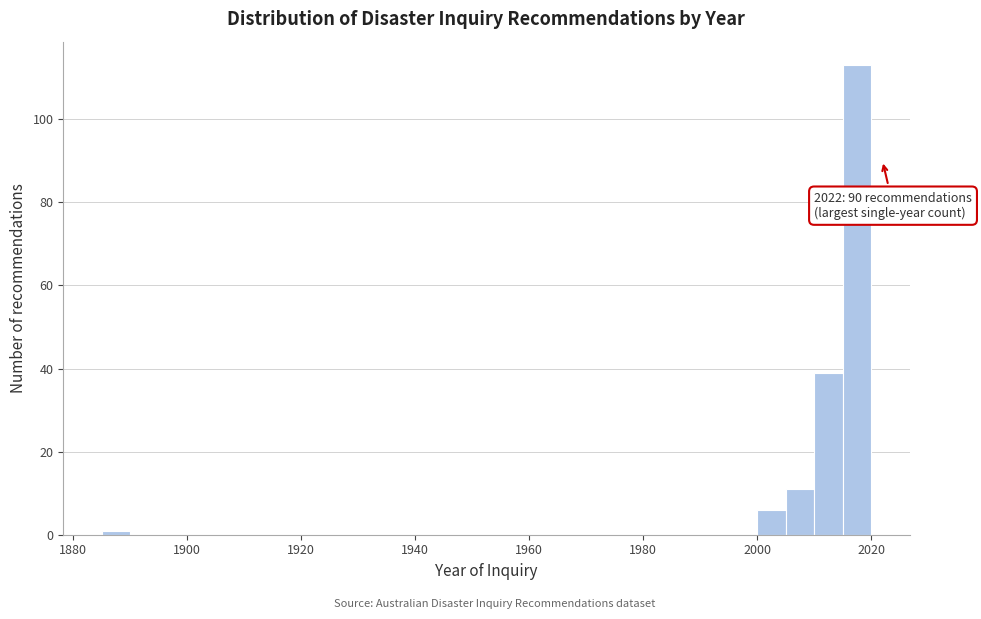

Around what value on the x-axis is the tallest bar? Give the approximate position of its centre, as read against the axis.

2018